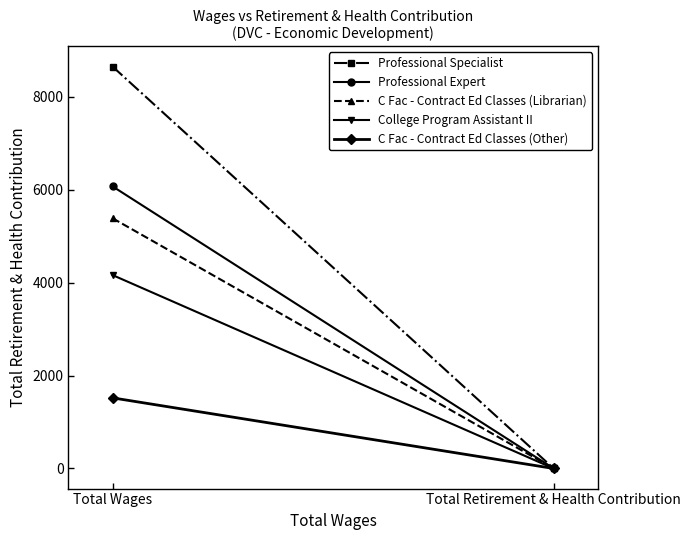

Between Total Retirement & Health Contribution and Total Wages, which is larger?

Total Wages